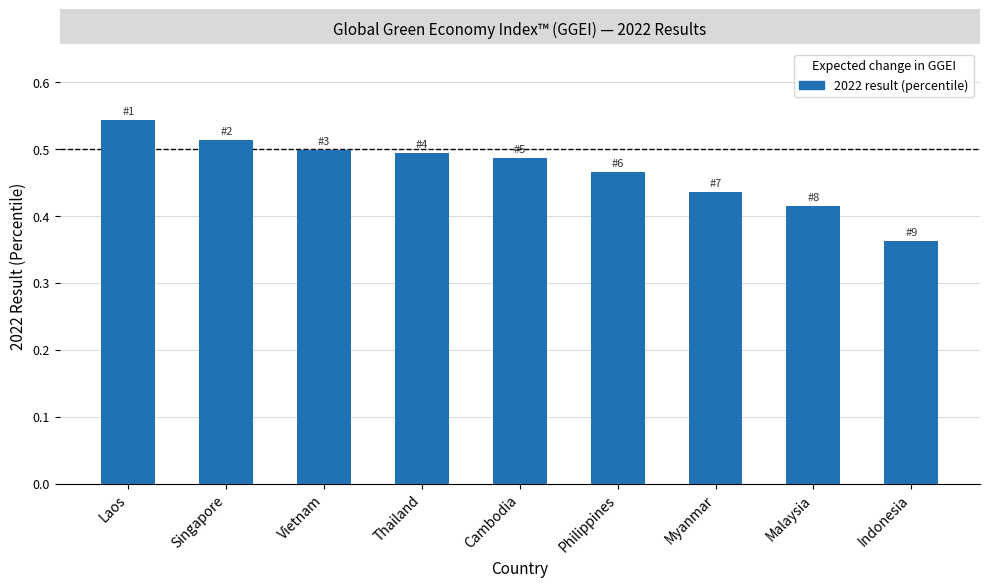

What is the change in value from Malaysia to Indonesia?

-0.1